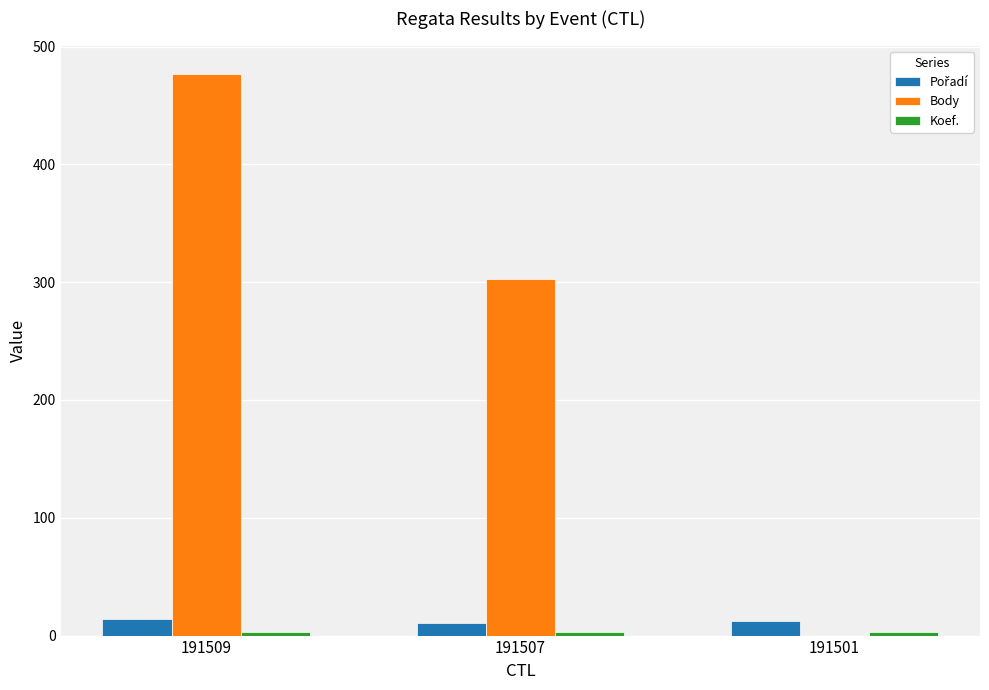

Which series has the largest total across all categories?

Body